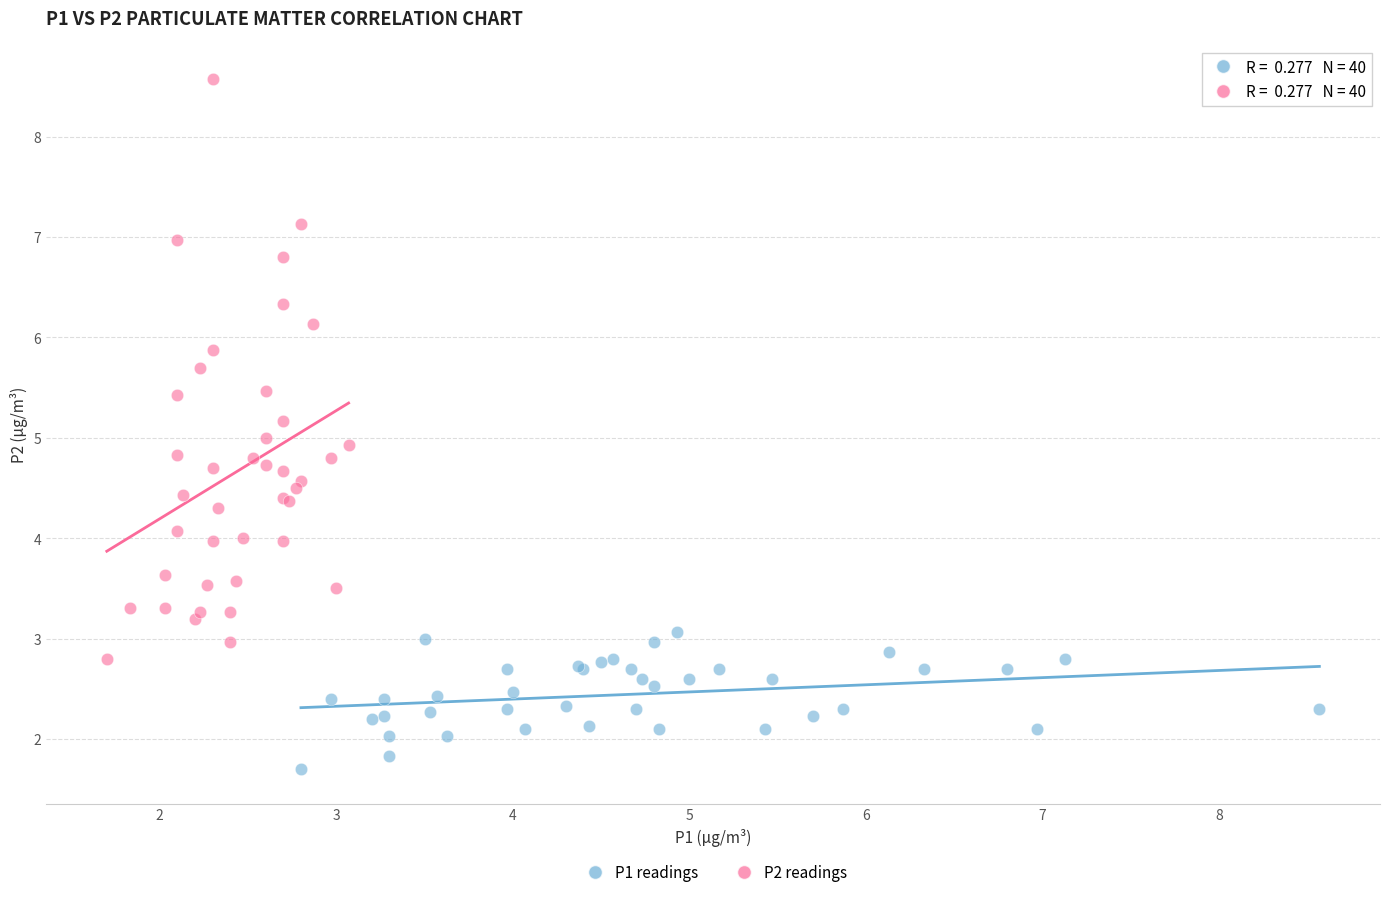

Which series reaches the minimum Y coordinate?

P1 readings